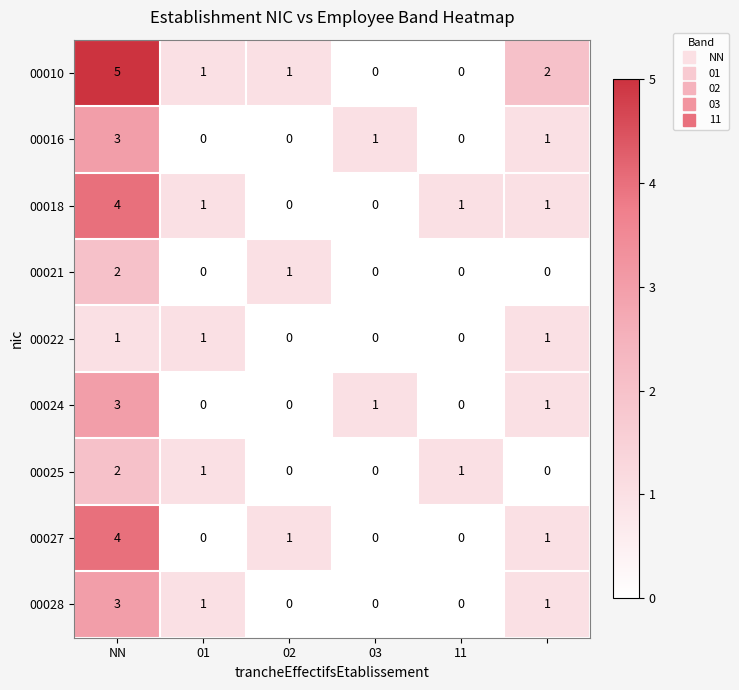

What is the maximum value for 00018?

4